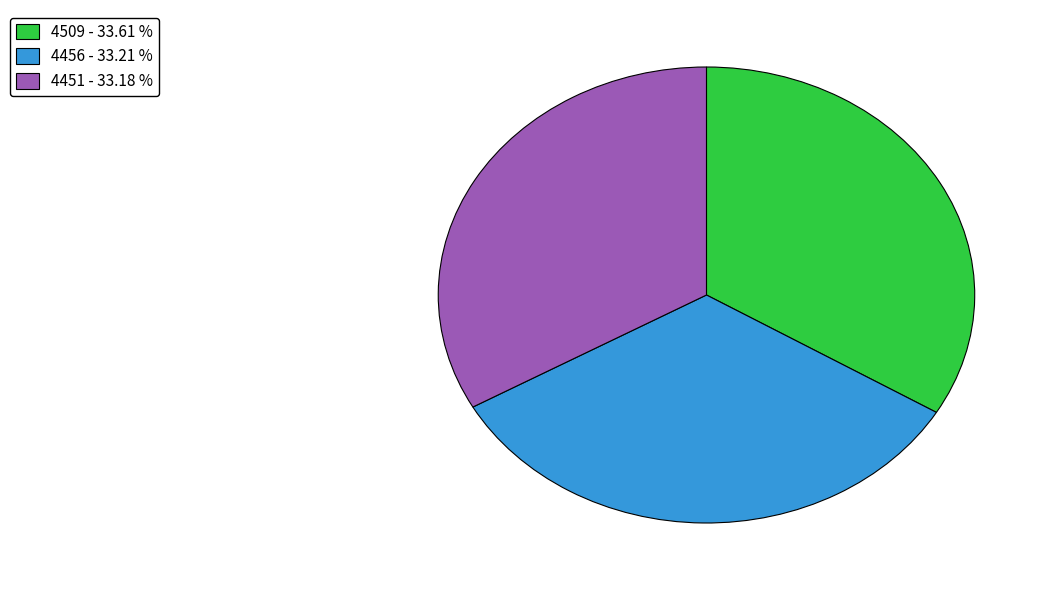

Count the number of slices in the pie.

3